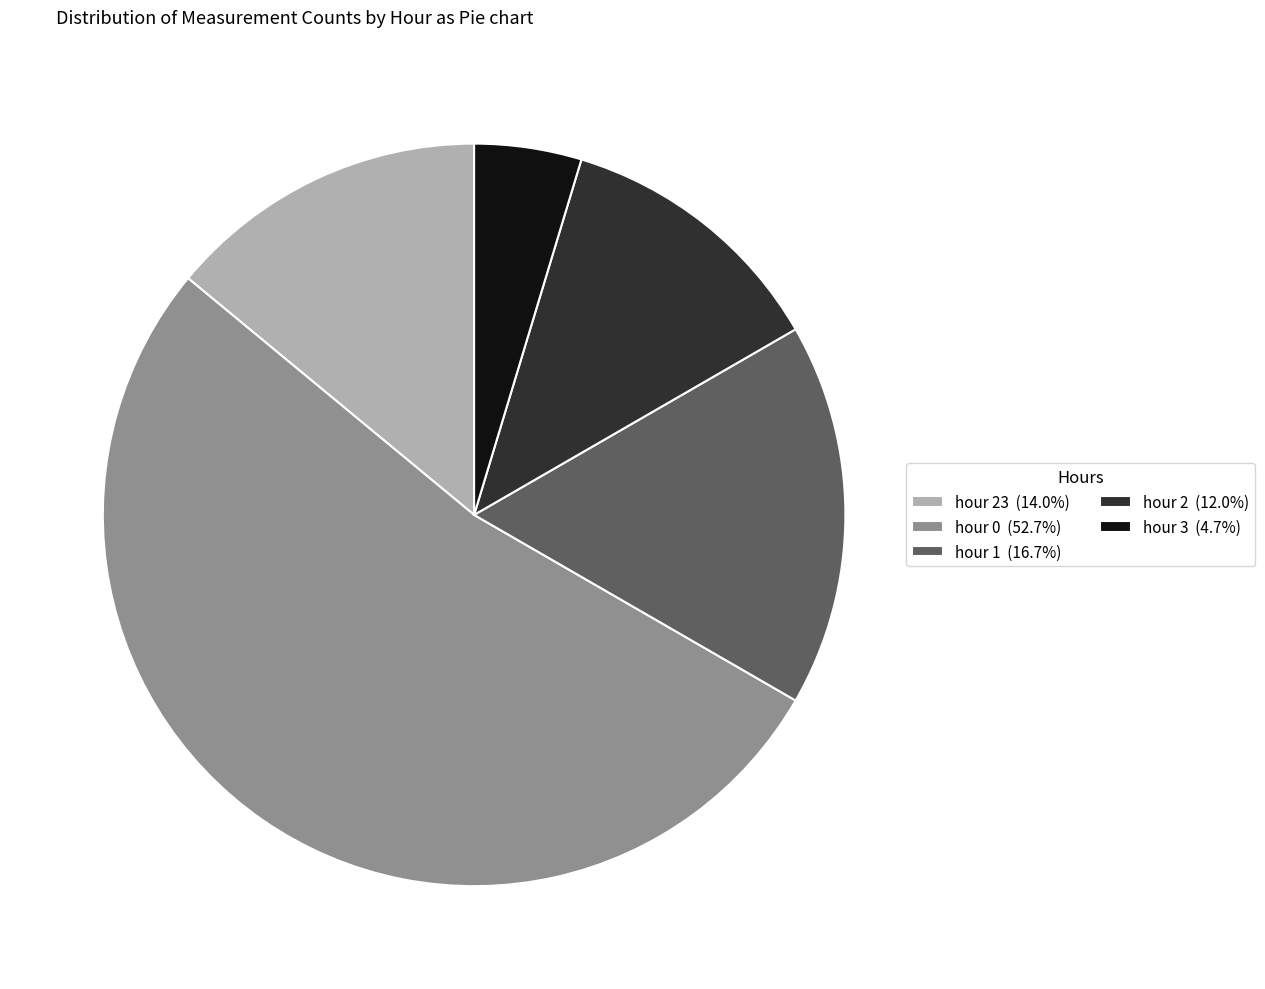

Combined, do hour 3 (4.7%) and hour 1 (16.7%) account for over 50%?

No